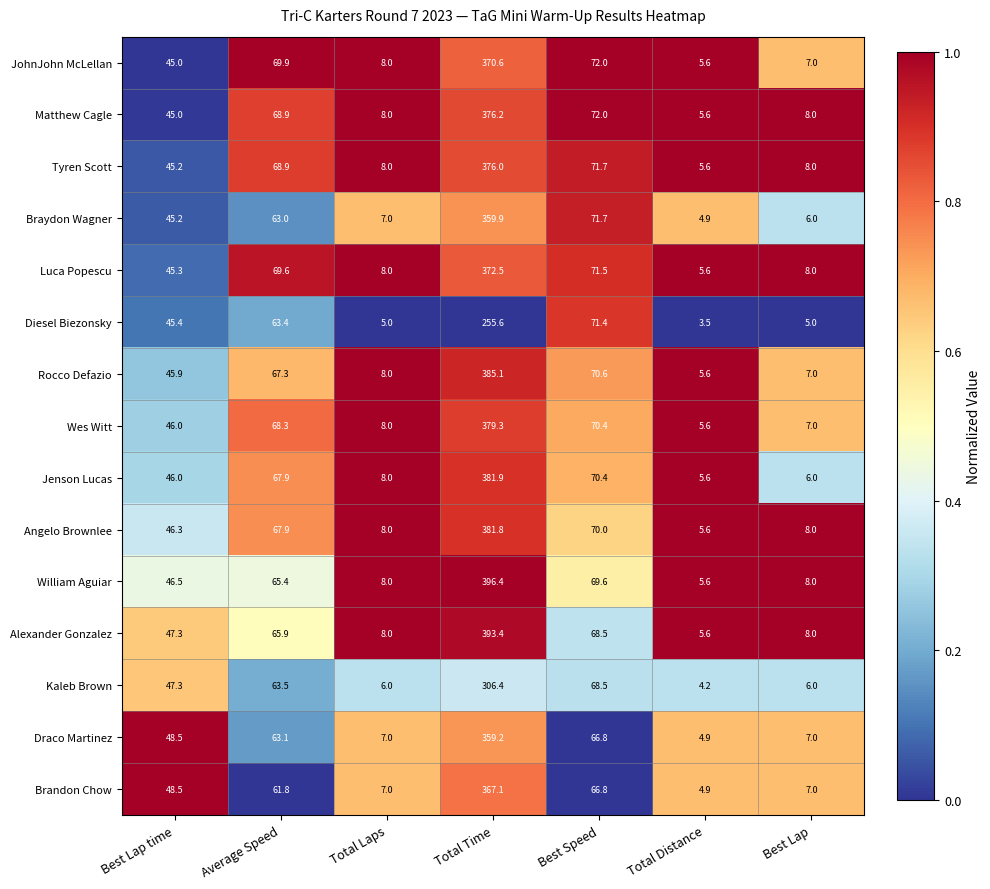

At which category is the sum across all series the highest?

Total Time